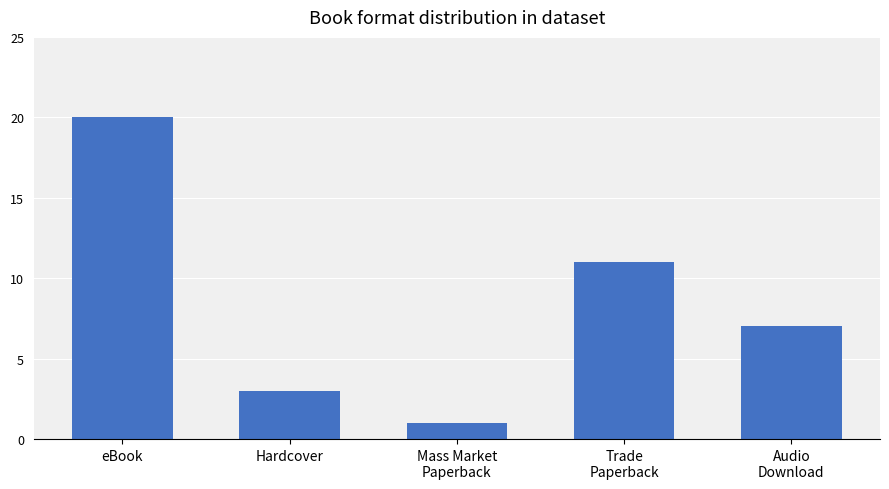

What position from the left is Mass Market
Paperback?

3